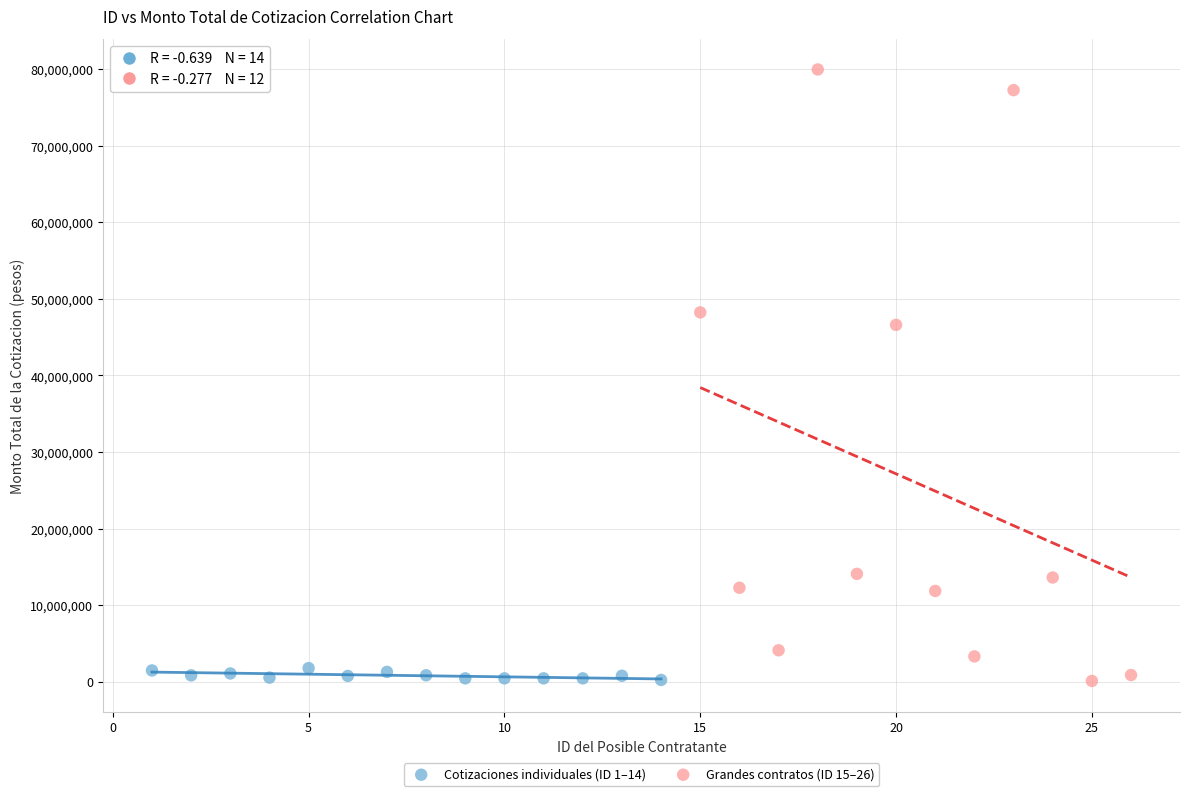

Which series reaches the maximum Y coordinate?

Grandes contratos (ID 15–26)